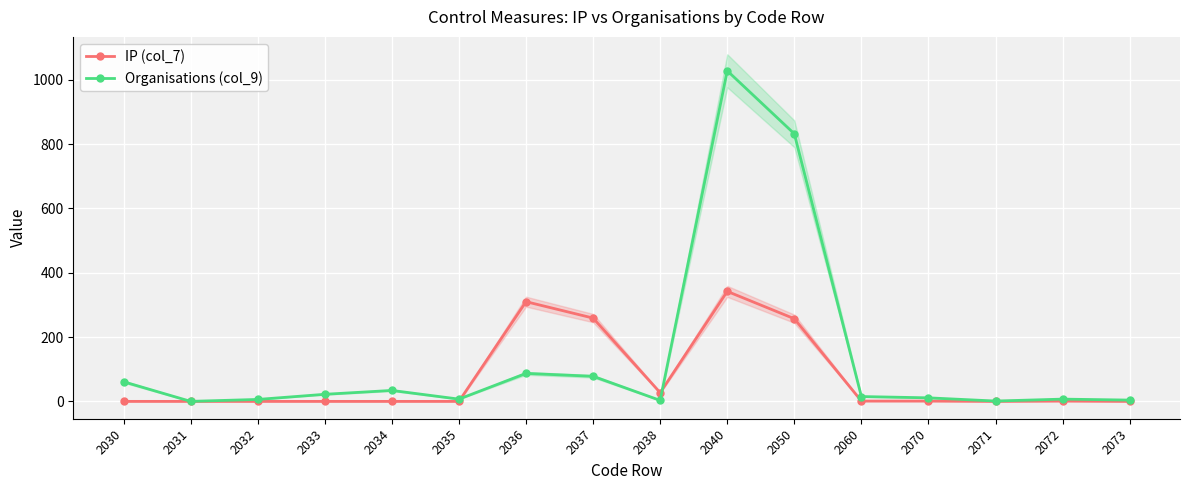

Which series has the largest total across all categories?

Organisations (col_9)